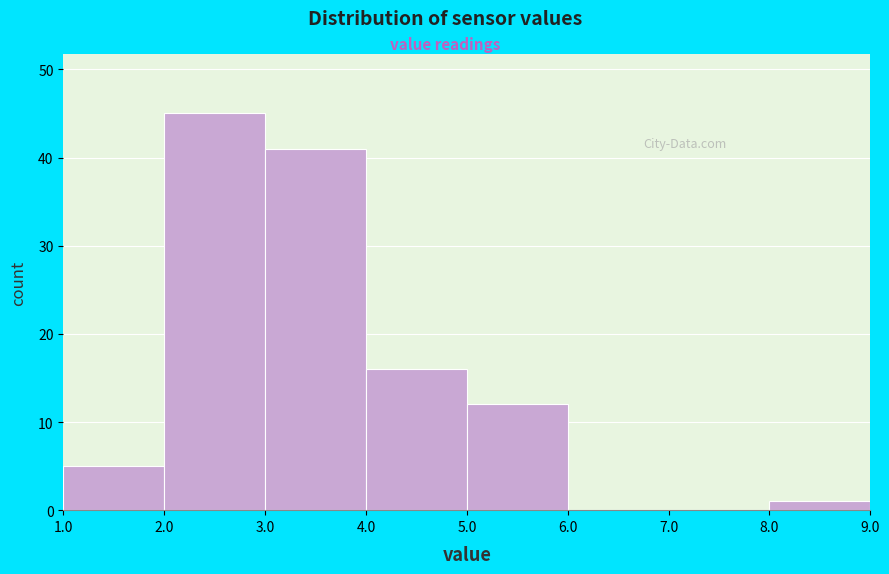

Reading left to right, list every bar in this chart as the range it spans on the x-axis followed by its height. The values are not printed on the chart, so give them approximately, as read against the axis.

1.0 to 2.0: 5
2.0 to 3.0: 45
3.0 to 4.0: 41
4.0 to 5.0: 16
5.0 to 6.0: 12
6.0 to 7.0: 0
7.0 to 8.0: 0
8.0 to 9.0: 1